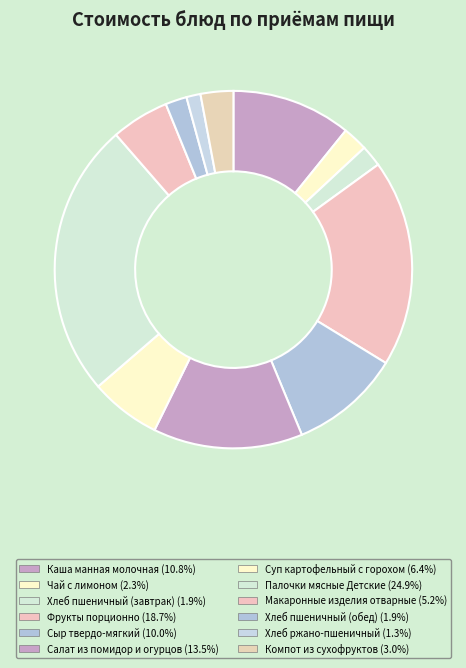

The Суп картофельный с горохом slice represents 6% of the pie. True or false?

True